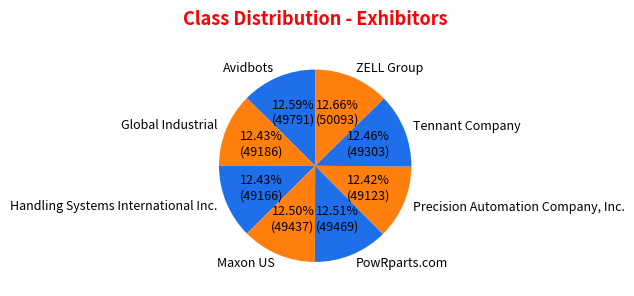

What percentage is the ZELL Group slice, to the nearest percent?

13%